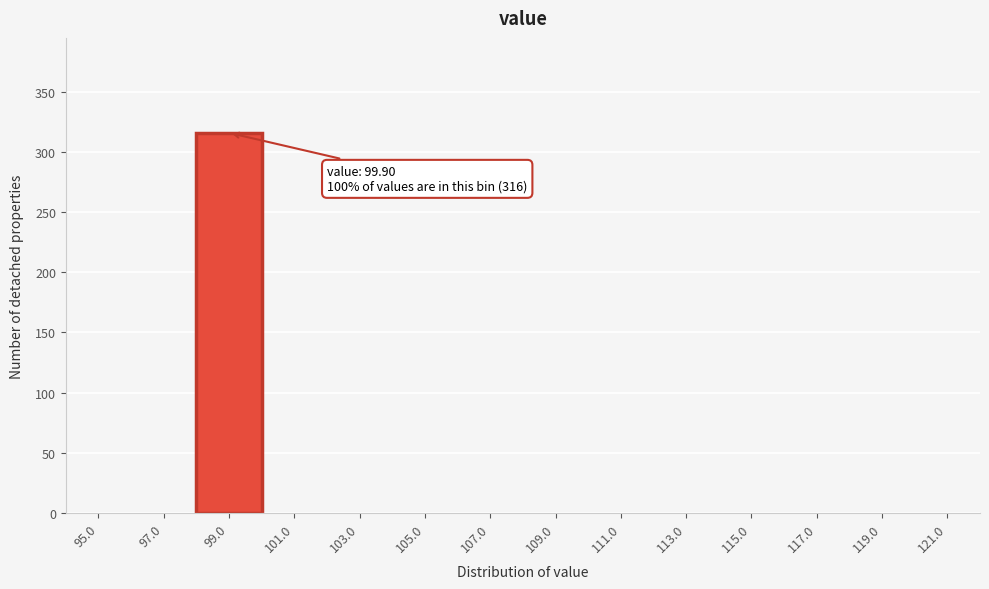

Which range on the x-axis has the tallest bar?

98 to 100